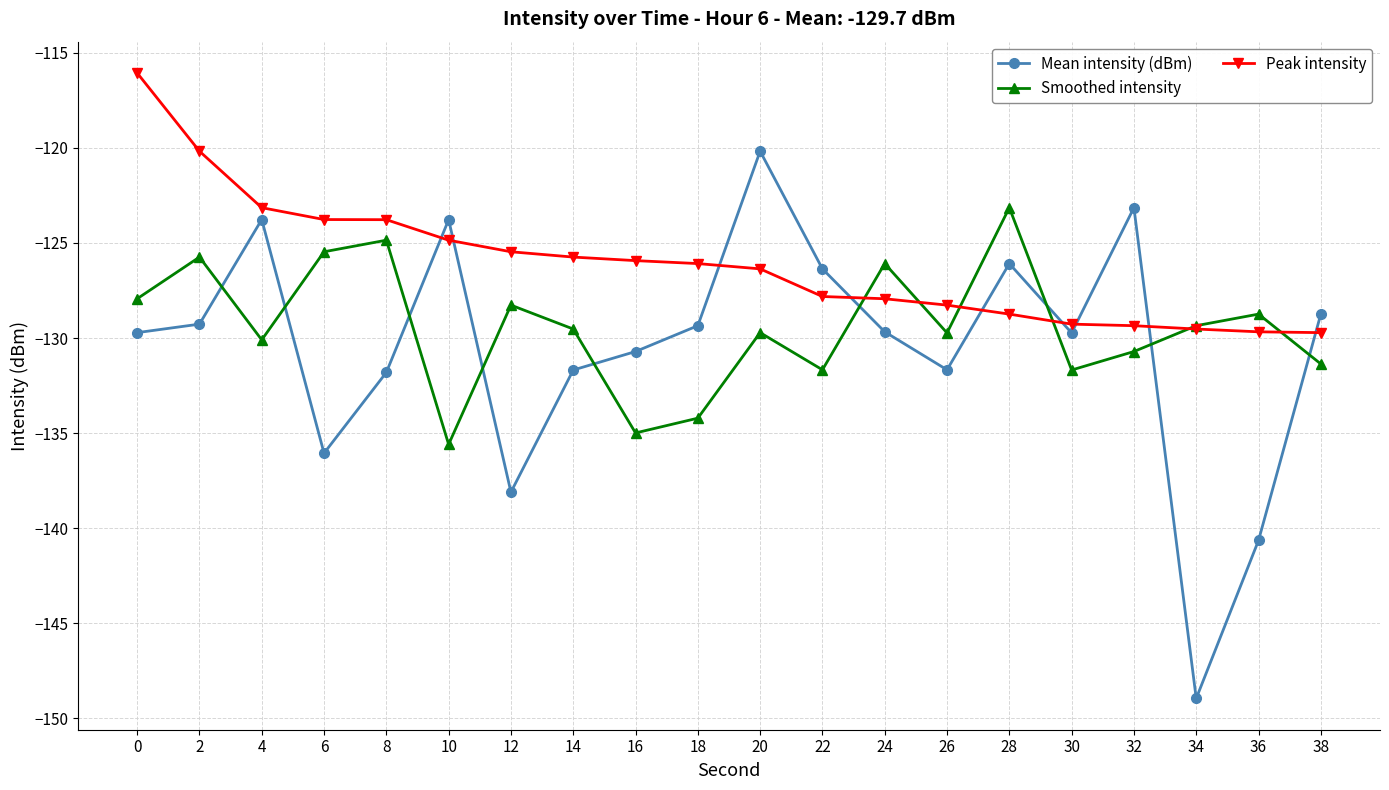

How many times do Mean intensity (dBm) and Peak intensity cross each other?

9